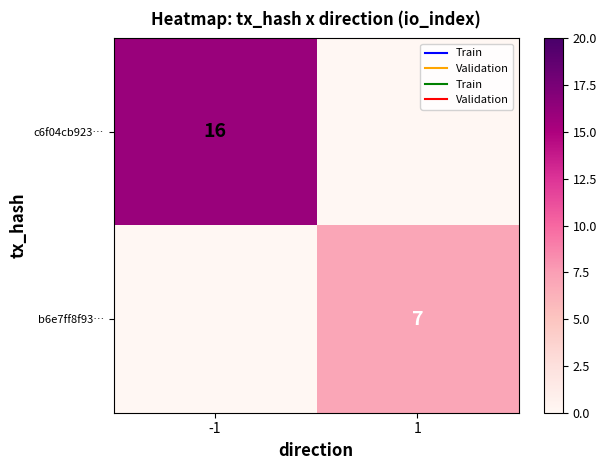

What is the maximum value shown in the chart?

16